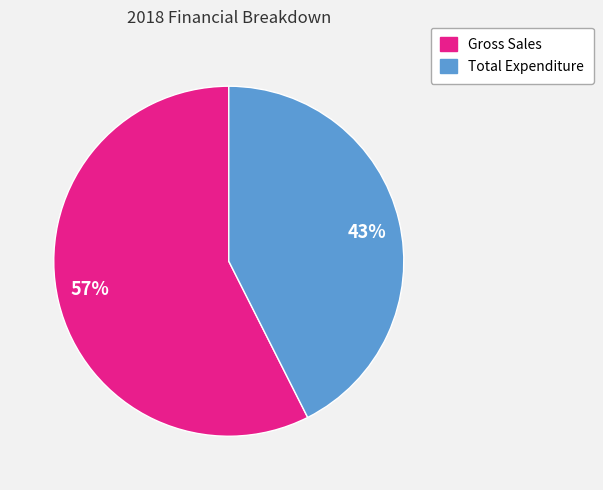

Rank the categories by value from lowest to highest.

43%, 57%